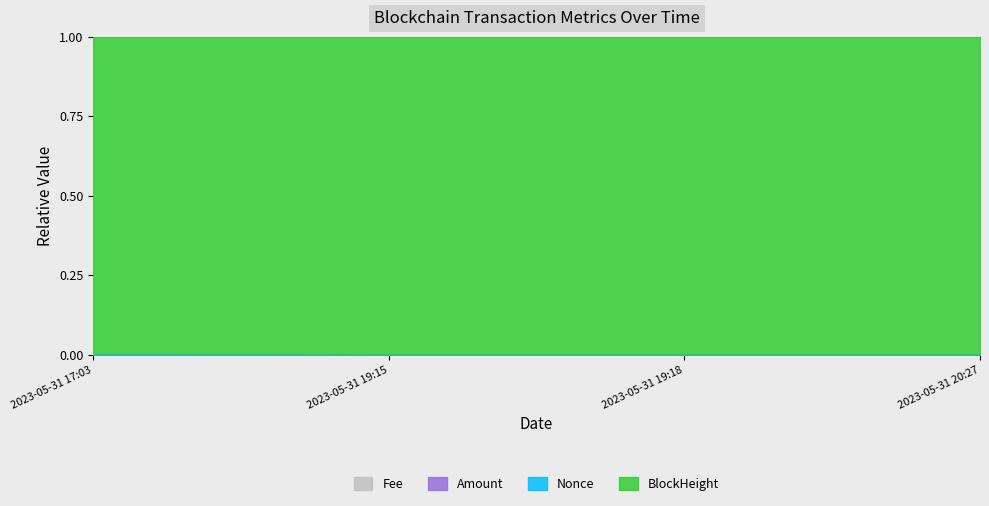

True or false: Nonce has more than 1 interior local peaks.

False